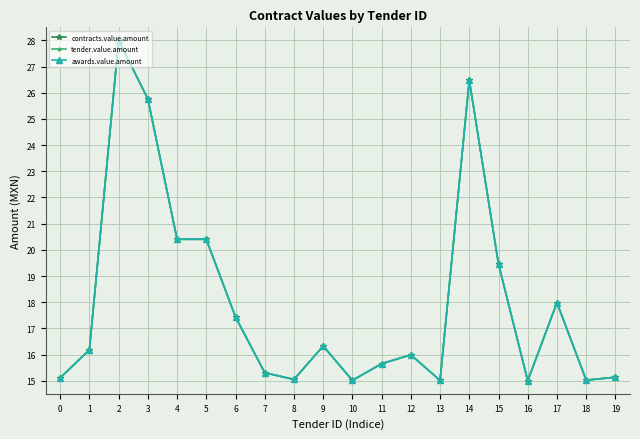

Is this an area chart (filled region under the line)?

No